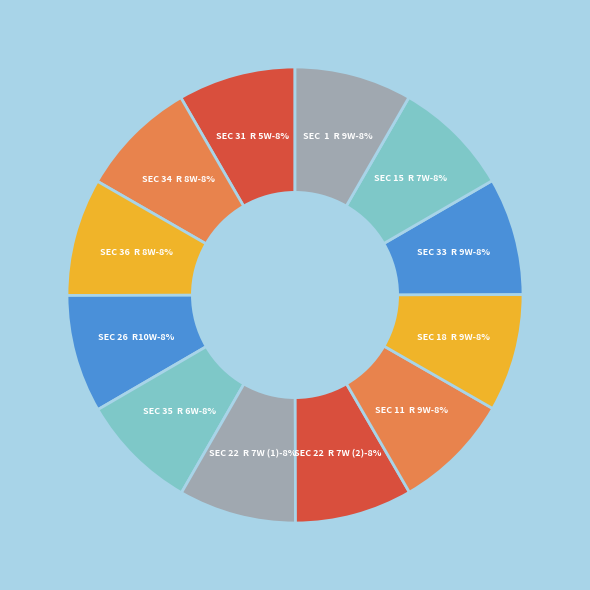

True or false: SEC 26 T 4S R10W accounts for 16% of the total.

False